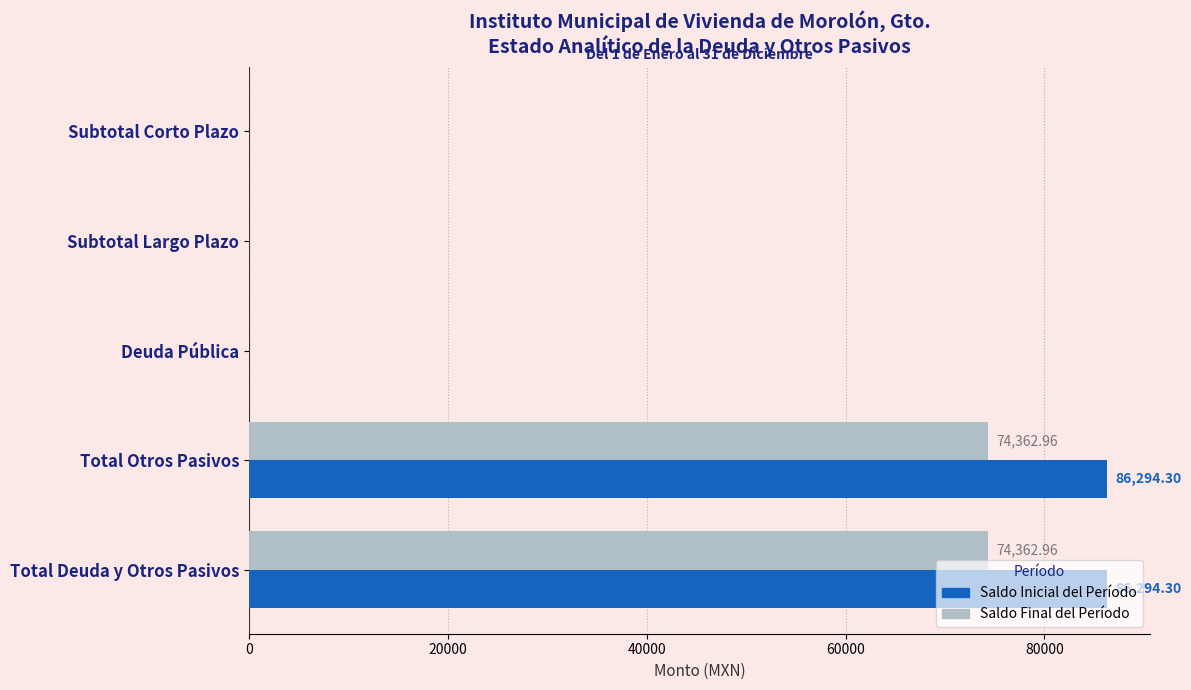

What is the sum of all Saldo Final del Período values?

148725.9